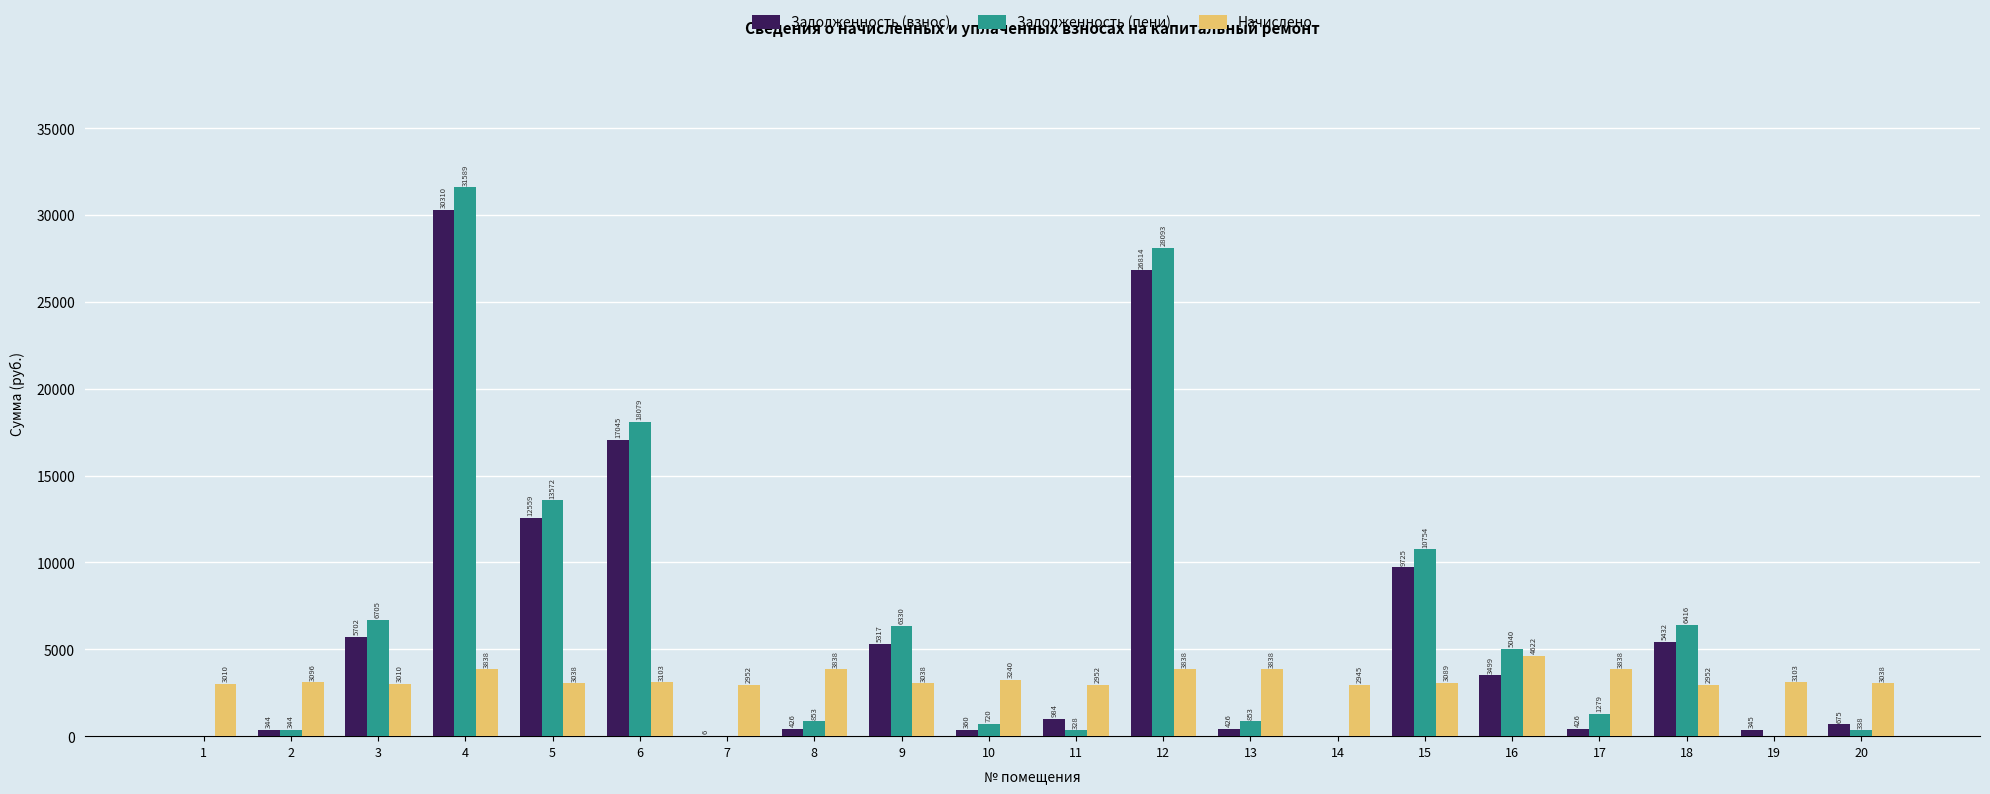

What is the highest value of the Задолженность (пени) series?

31589.3